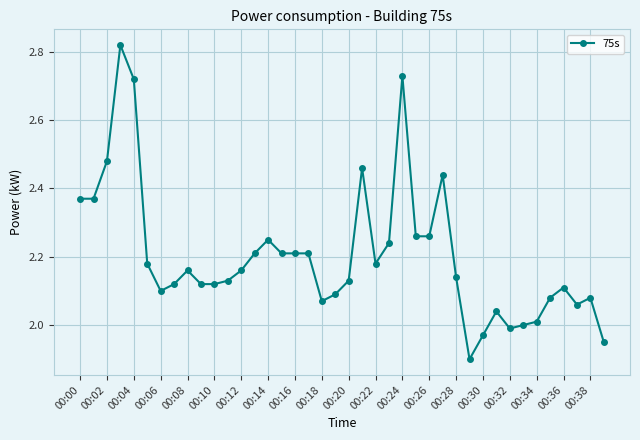

What is the difference between the maximum and minimum values?

0.9